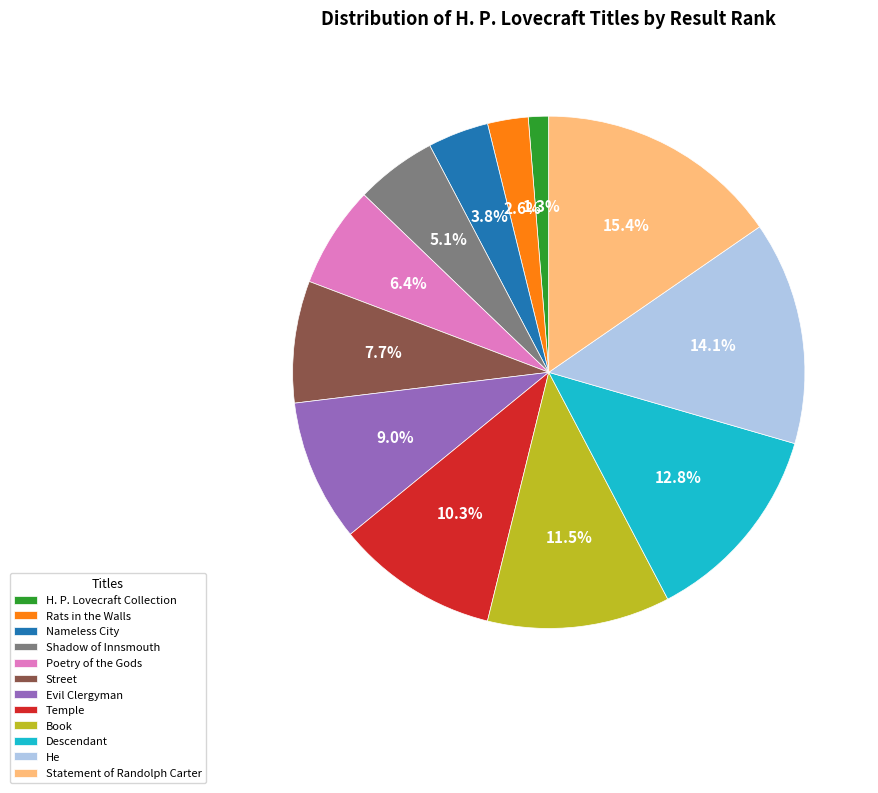

Which slice is the smallest?

H. P. Lovecraft Collection